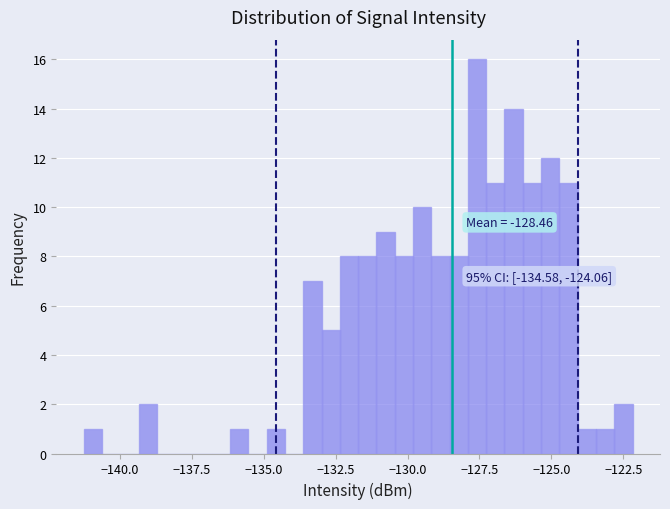

Read against the x-axis, roughly where is the centre of the tallest bar?

-127.5